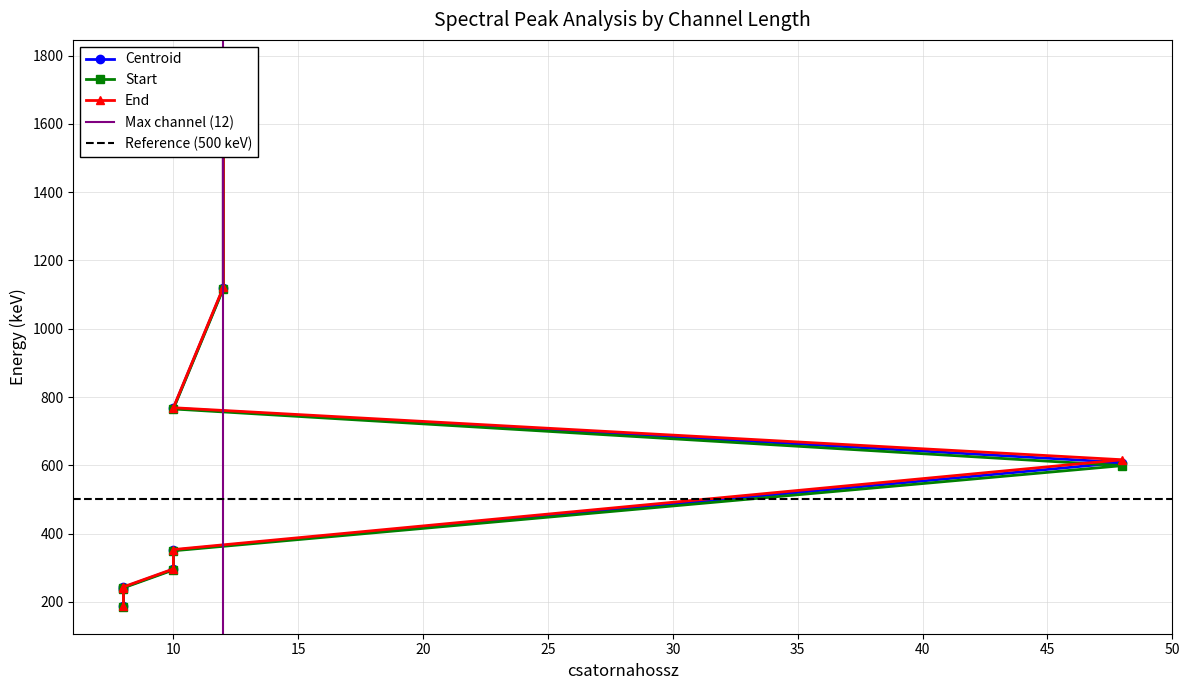

What is the label of the 9th point from the right?

8